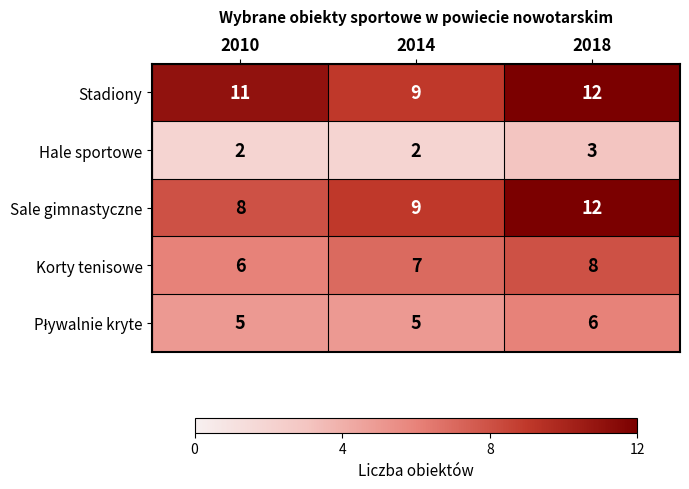

How many data points does each series have?

3